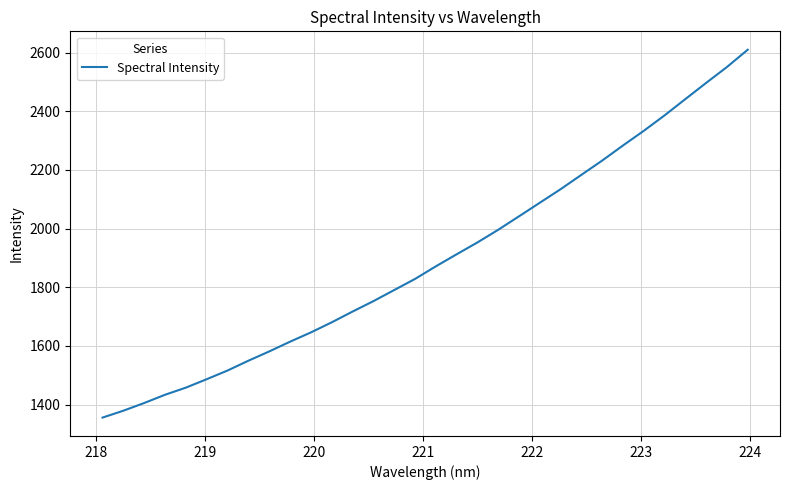

What is the difference between the maximum and minimum values?

1254.3